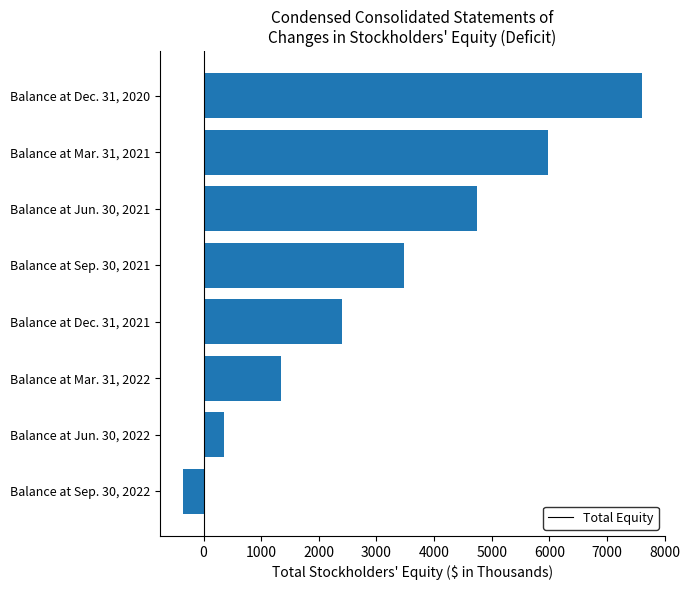

What is the label of the 5th bar from the top?

Balance at Dec. 31, 2021